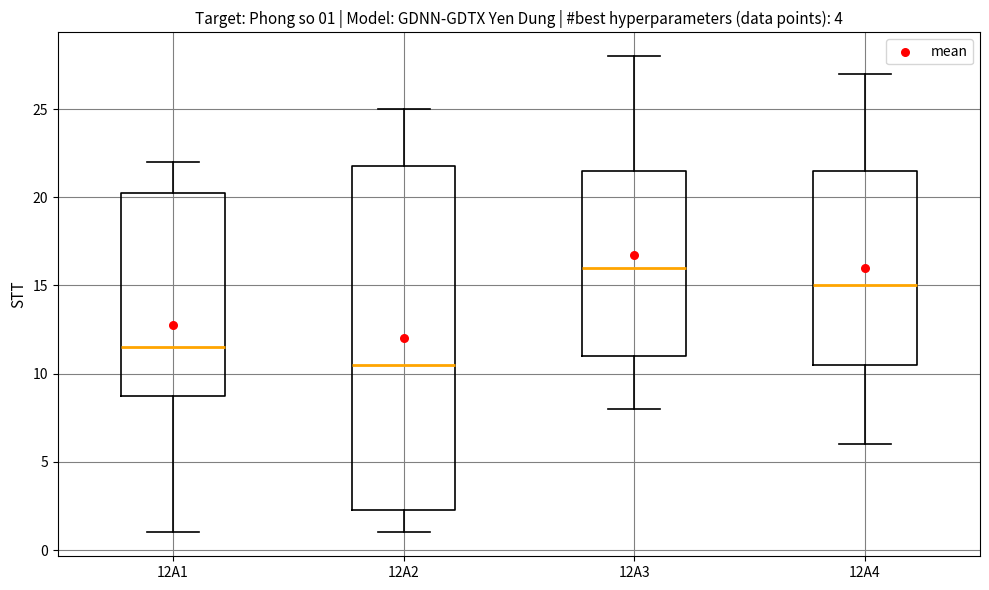

Which box's median line is the highest?

12A3